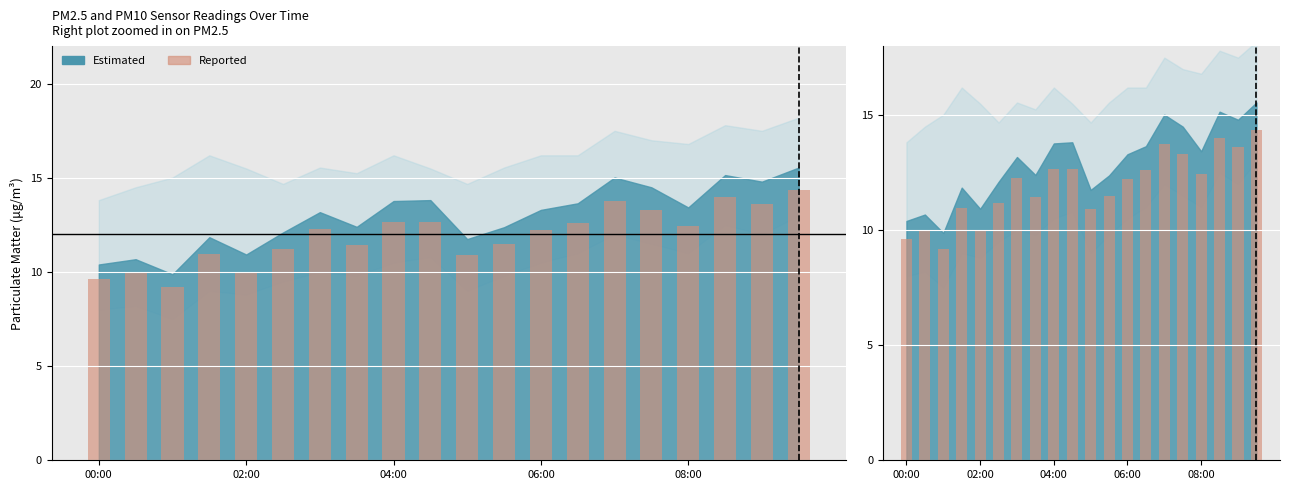

Is it true that the value at 10 is 10.9?

True